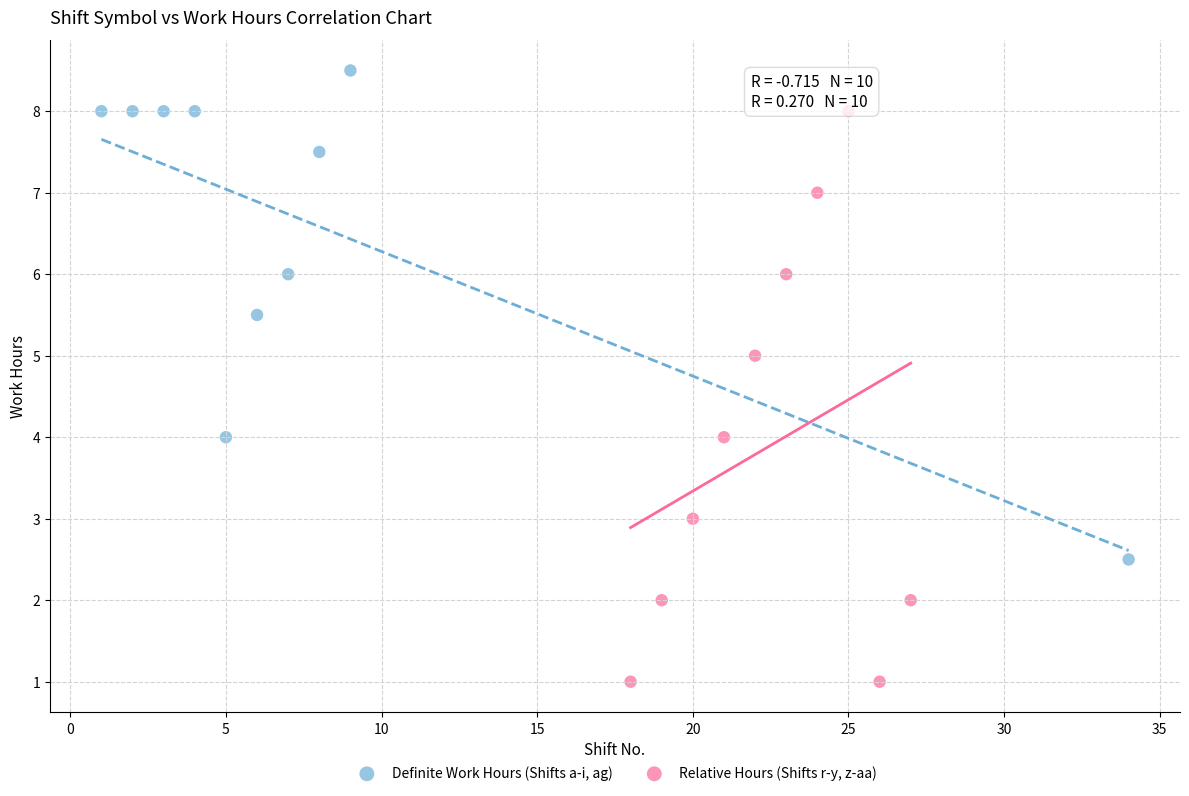

What are all the series names shown in the legend?

Definite Work Hours (Shifts a-i, ag), Relative Hours (Shifts r-y, z-aa)